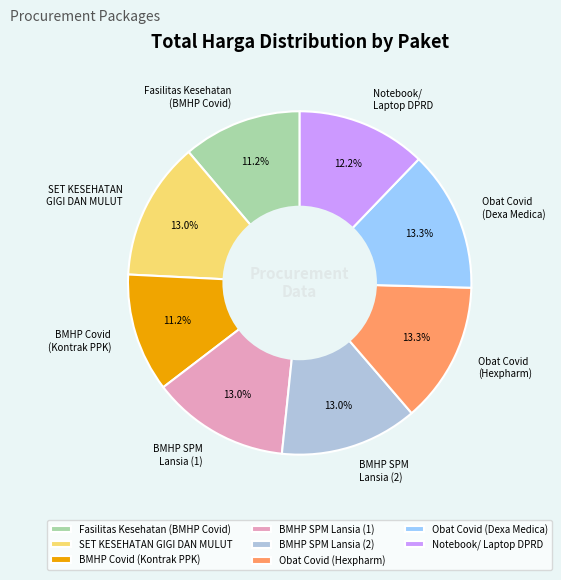

What is the ratio of the value at SET KESEHATAN GIGI DAN MULUT to the value at BMHP SPM Lansia (2)?

1.0